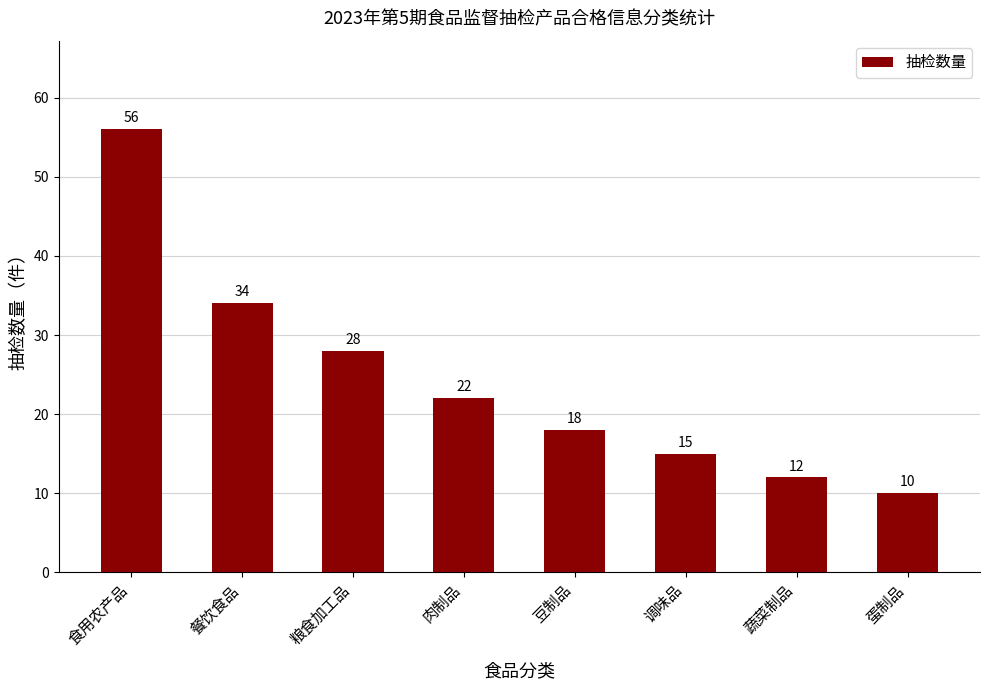

What is the label of the 8th bar from the left?

蛋制品